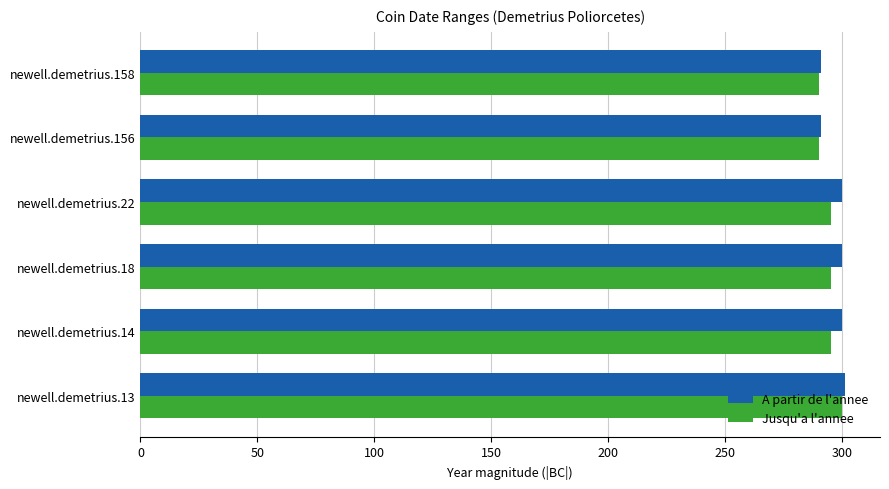

What is the average value of the Jusqu'a l'annee series?

294